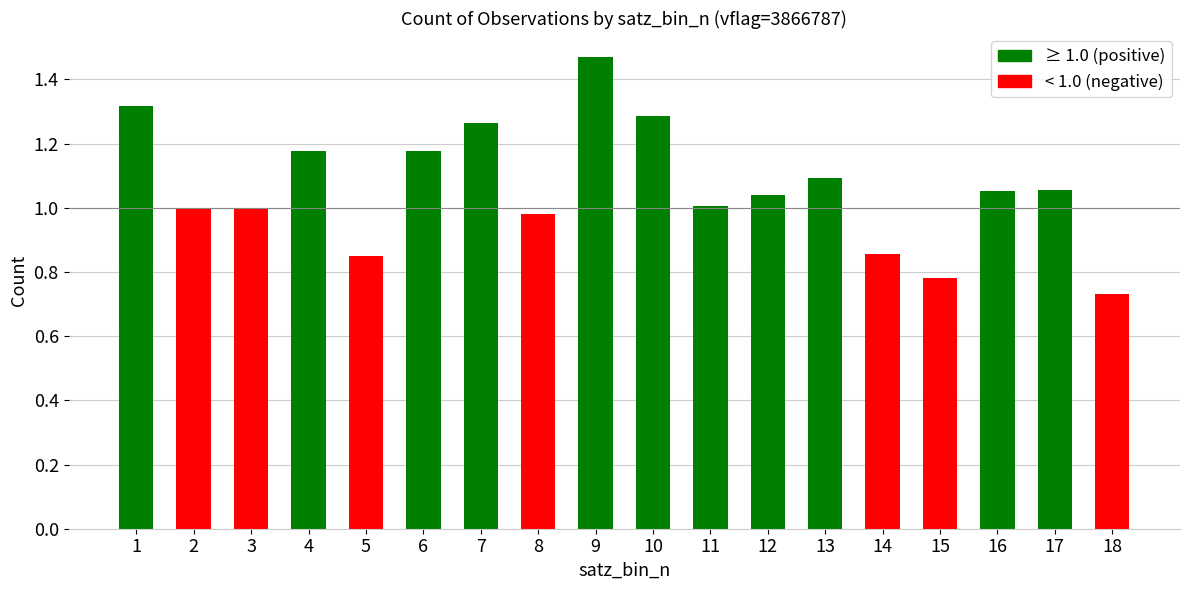

What is the sum of the values at 4 and 17?

2.2